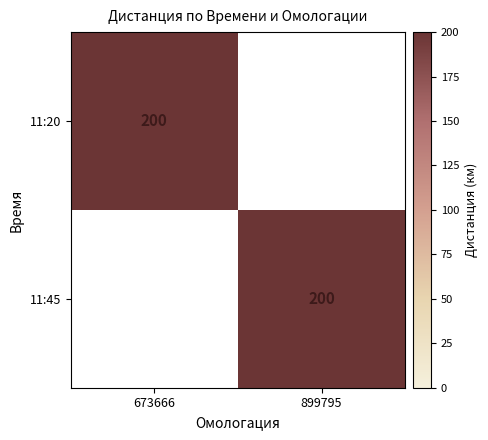

How many distinct data groups are displayed?

2